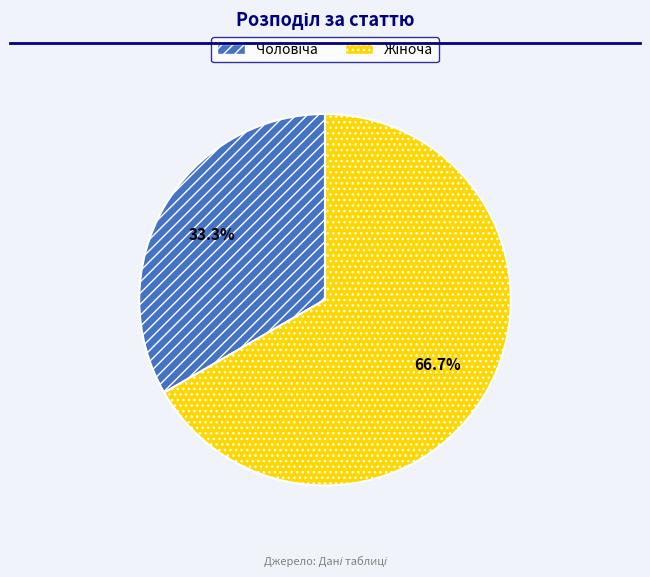

Is there a majority slice in this chart?

Yes